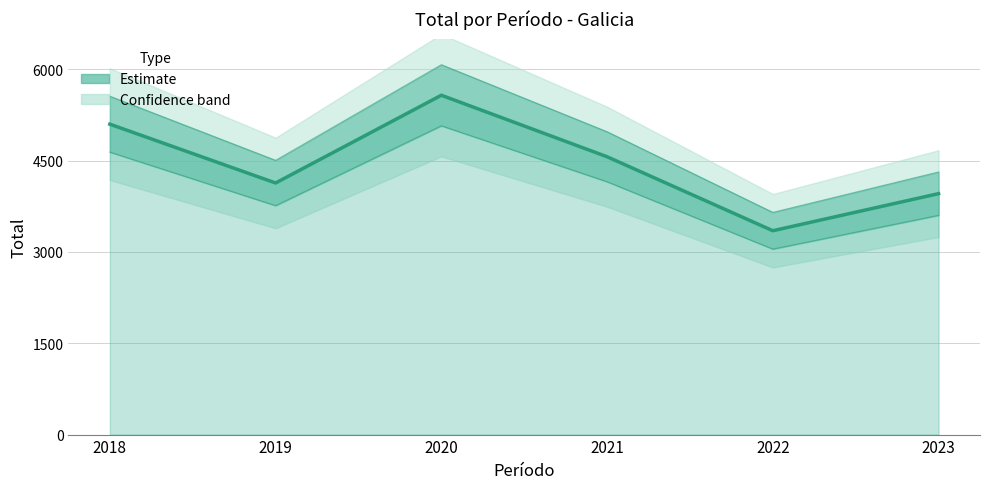

What is the average value?

4445